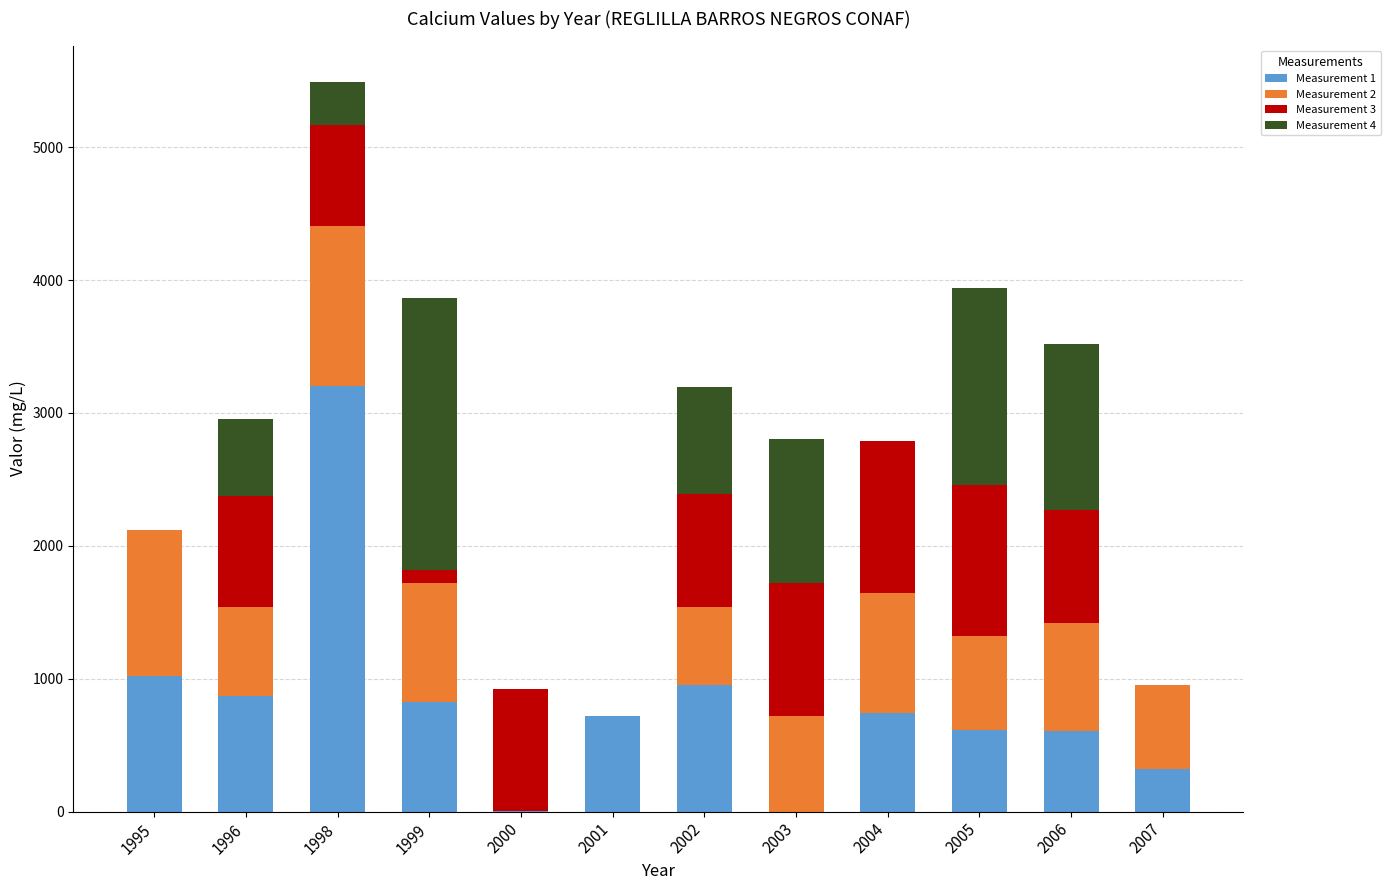

What is the total value across all series at 1995?

2122.0